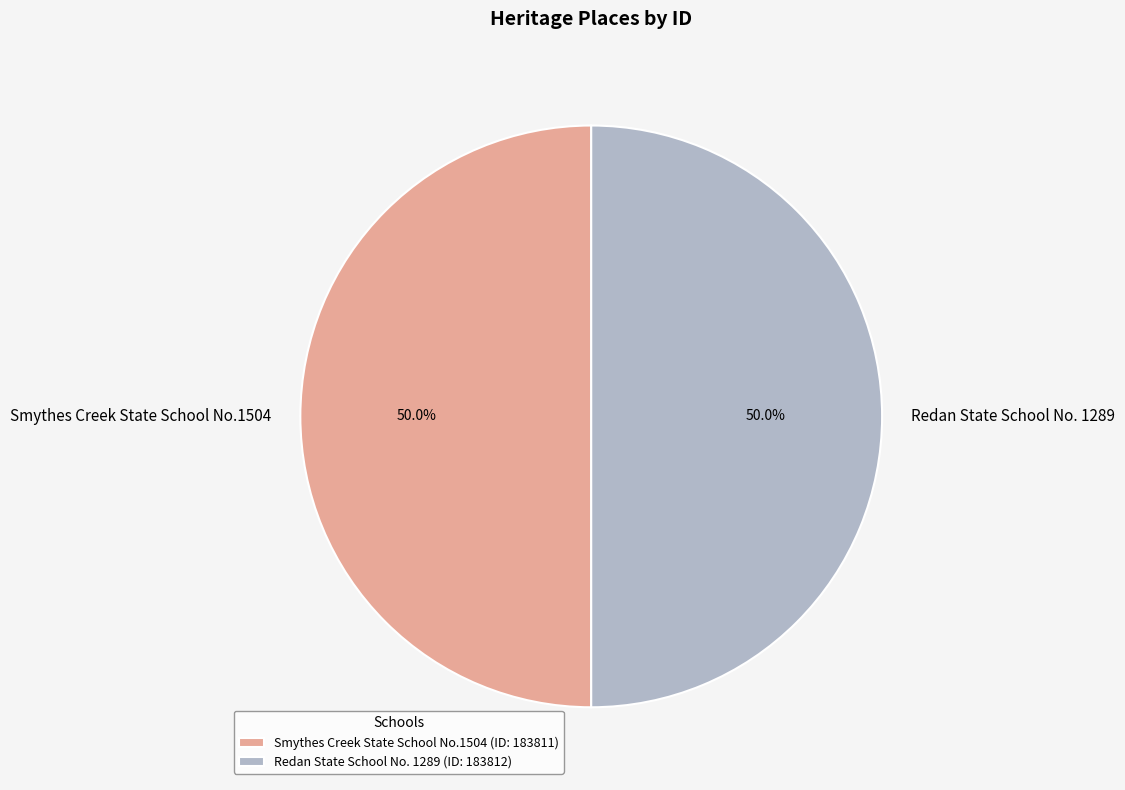

What is the total percentage of Redan State School No. 1289 and Smythes Creek State School No.1504?

100.0%